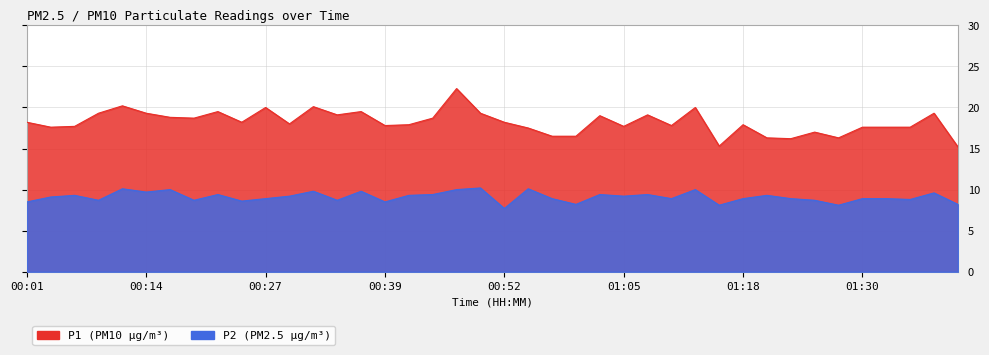

Which series has the largest total across all categories?

P1